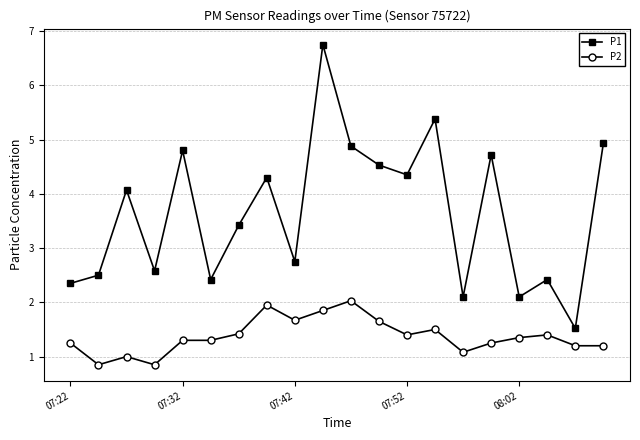

What is the maximum value for P2?

2.0